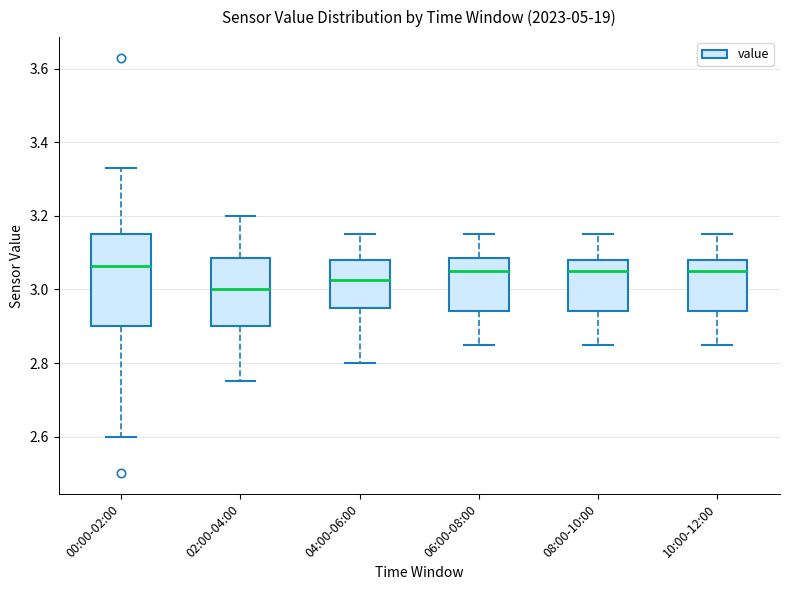

Which box has the lowest median line?

02:00-04:00